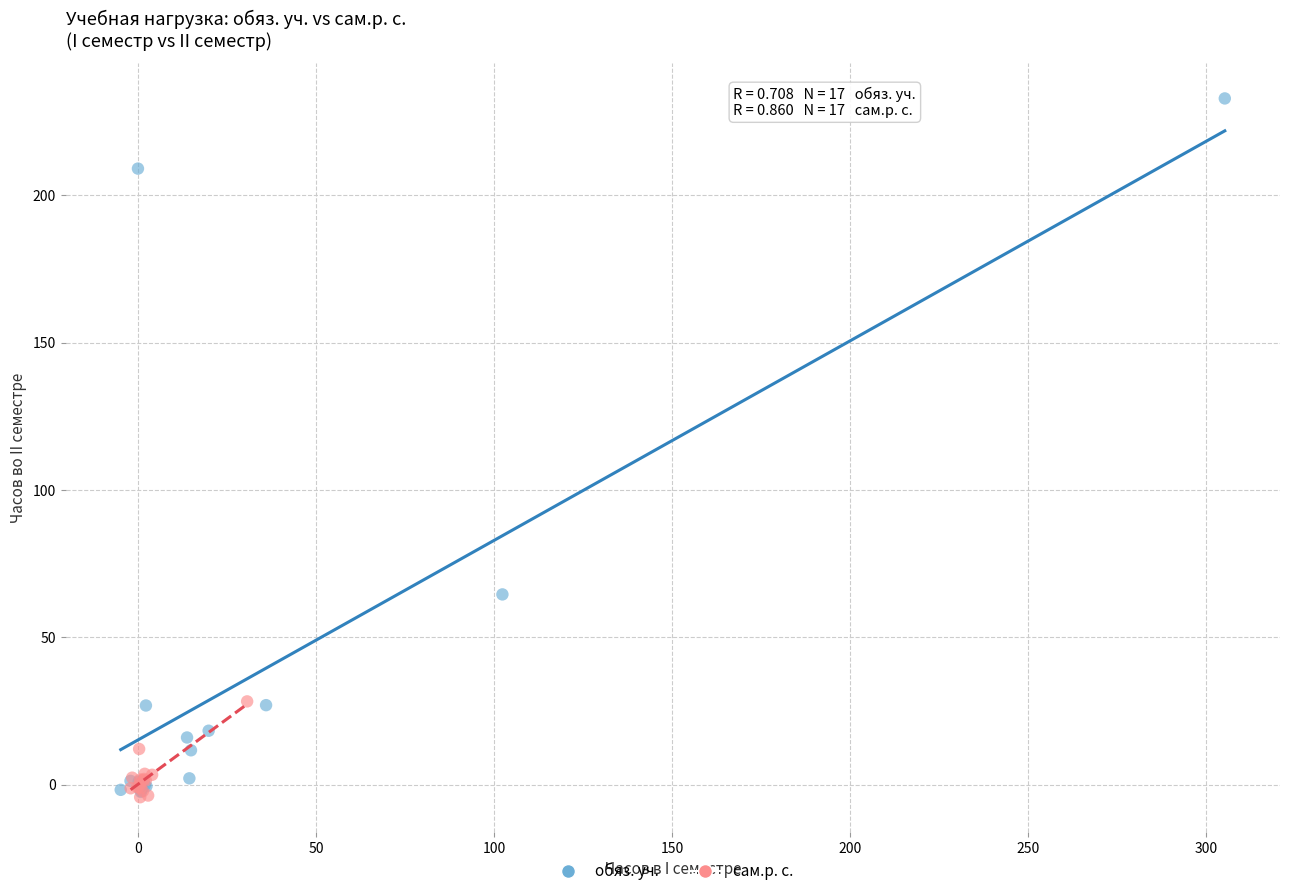

Which series has the largest Y range (max minus min)?

обяз. уч.